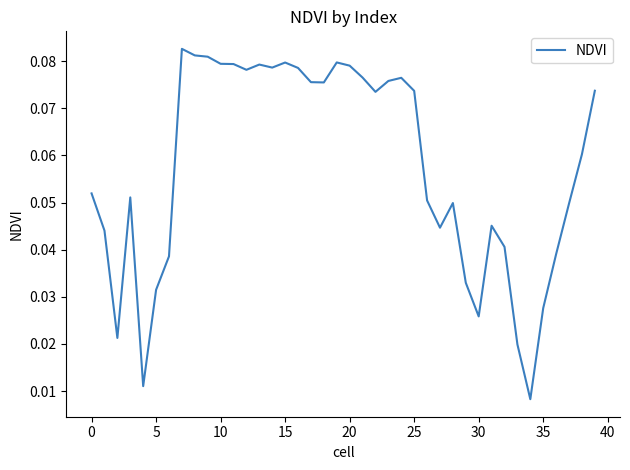

Does the chart display data point markers on the line(s)?

No